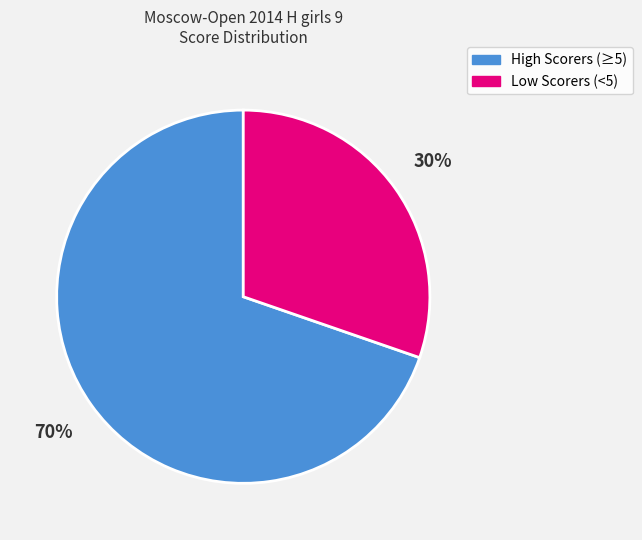

What is the largest slice in the pie chart?

High Scorers (≥5)